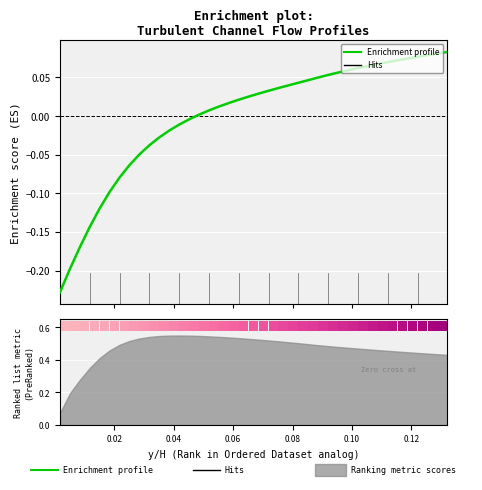

Between 27 and 0.06, which is larger?

27